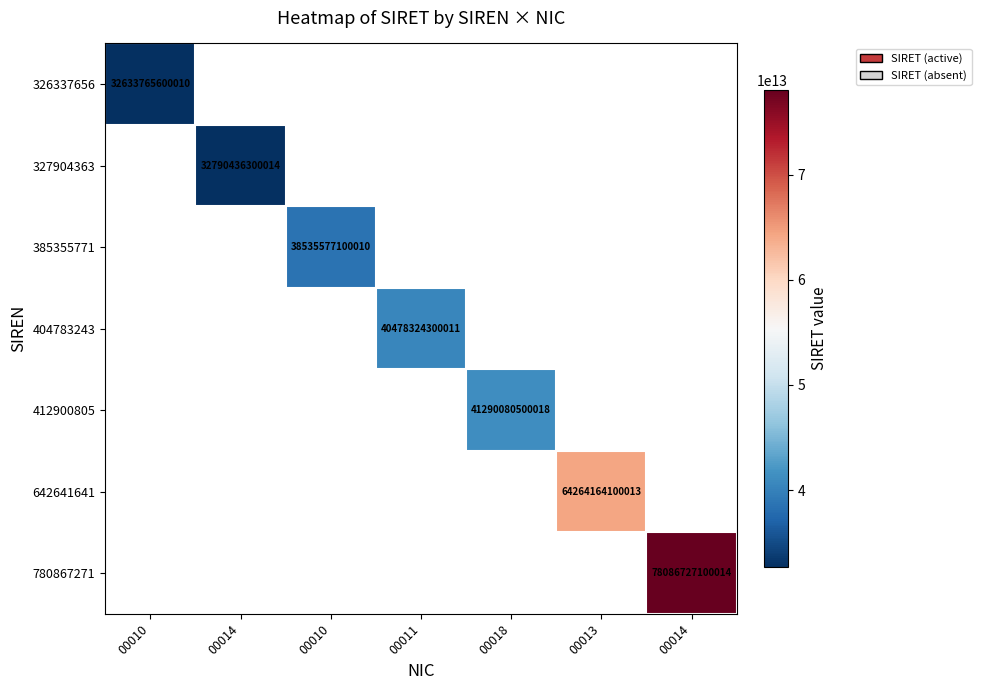

At which label does 327904363 reach its minimum?

00010